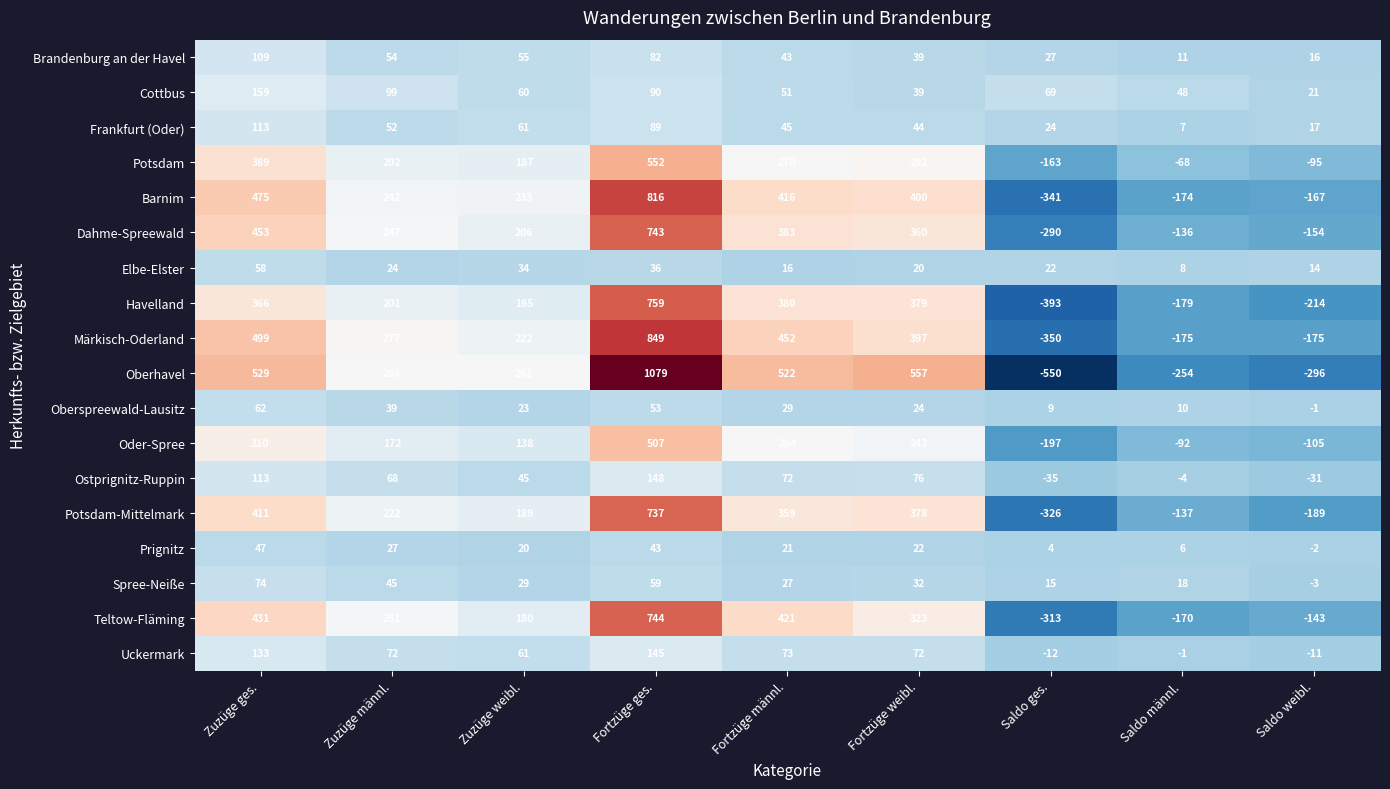

What is the average value of the Havelland series?

163